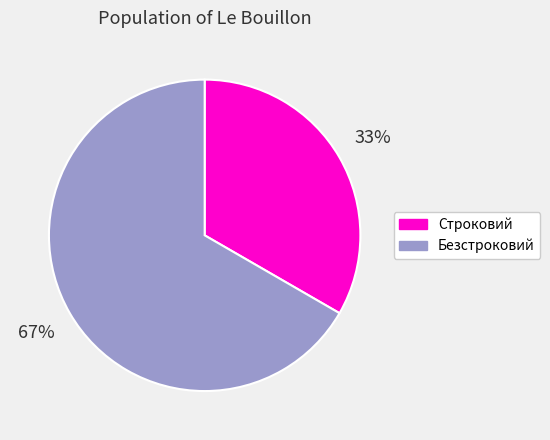

Rank the categories by value from lowest to highest.

Строковий, Безстроковий